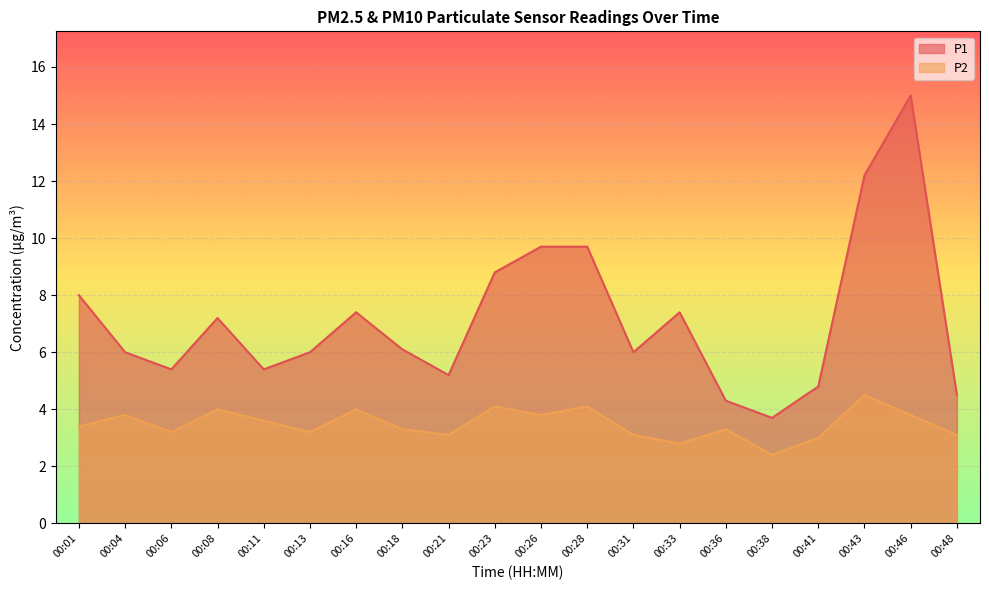

How many data points in P2 are less than 3?

2